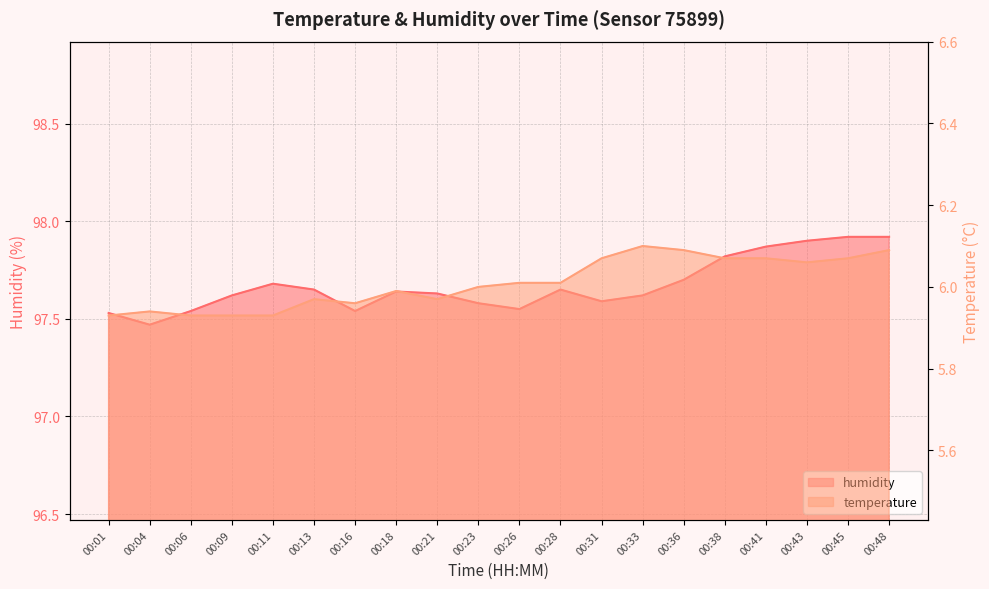

Rank the series by their maximum value, from lowest to highest.

temperature, humidity